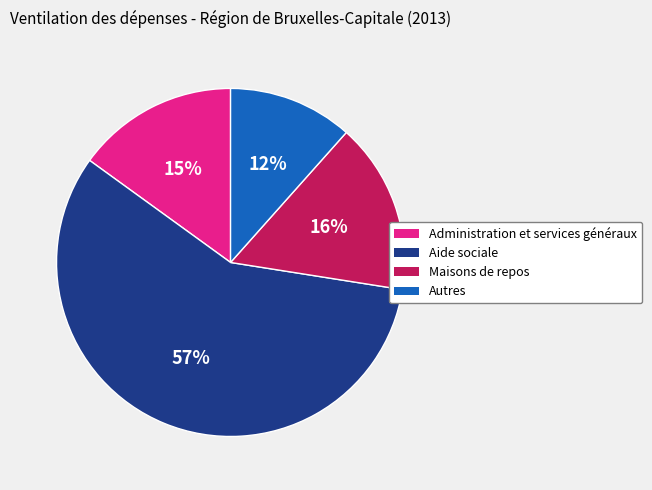

True or false: Administration et services généraux accounts for 25% of the total.

False